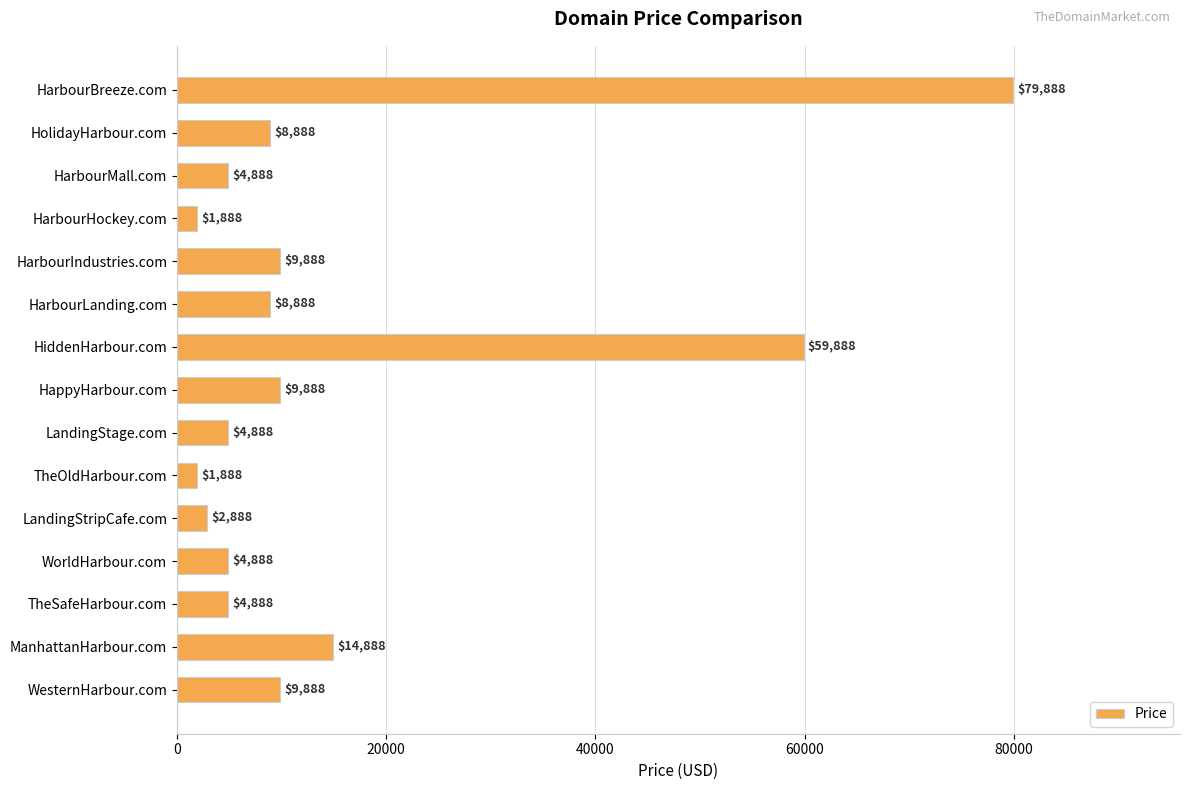

Does the chart contain stacked bars?

No